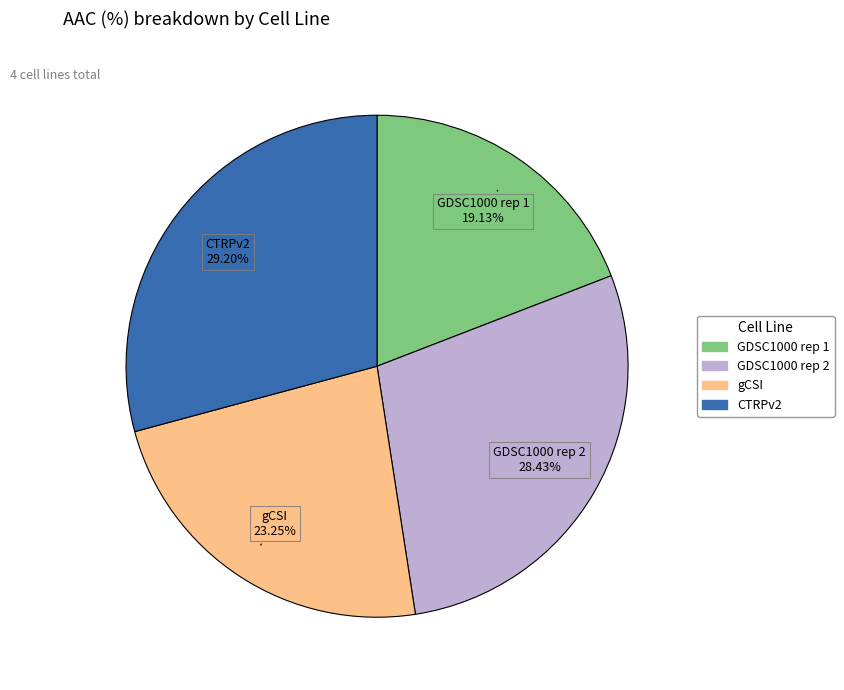

Which slice is the smallest?

GDSC1000 rep 1